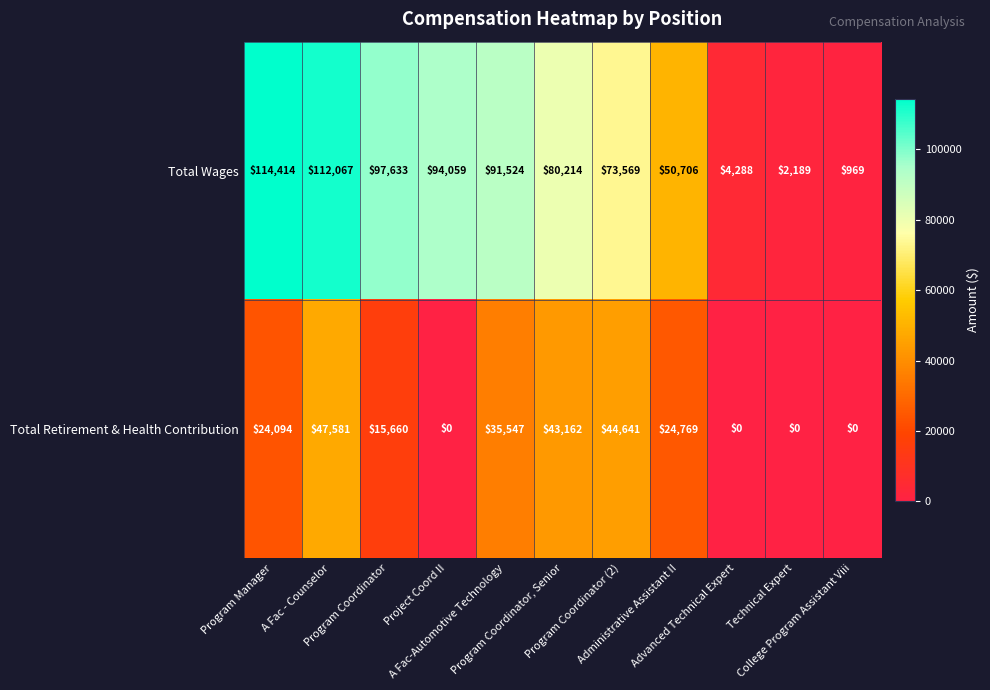

Rank the series by their average value, from lowest to highest.

Total Retirement & Health Contribution, Total Wages